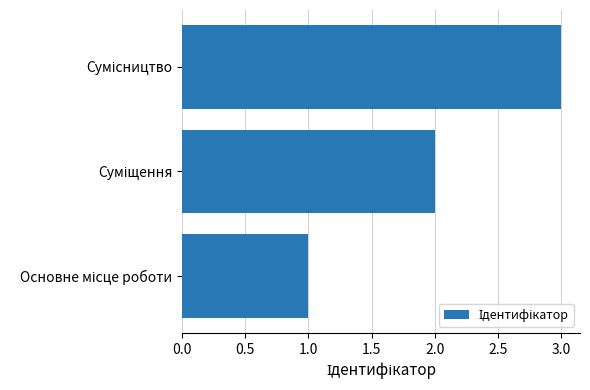

How many distinct data groups are displayed?

1